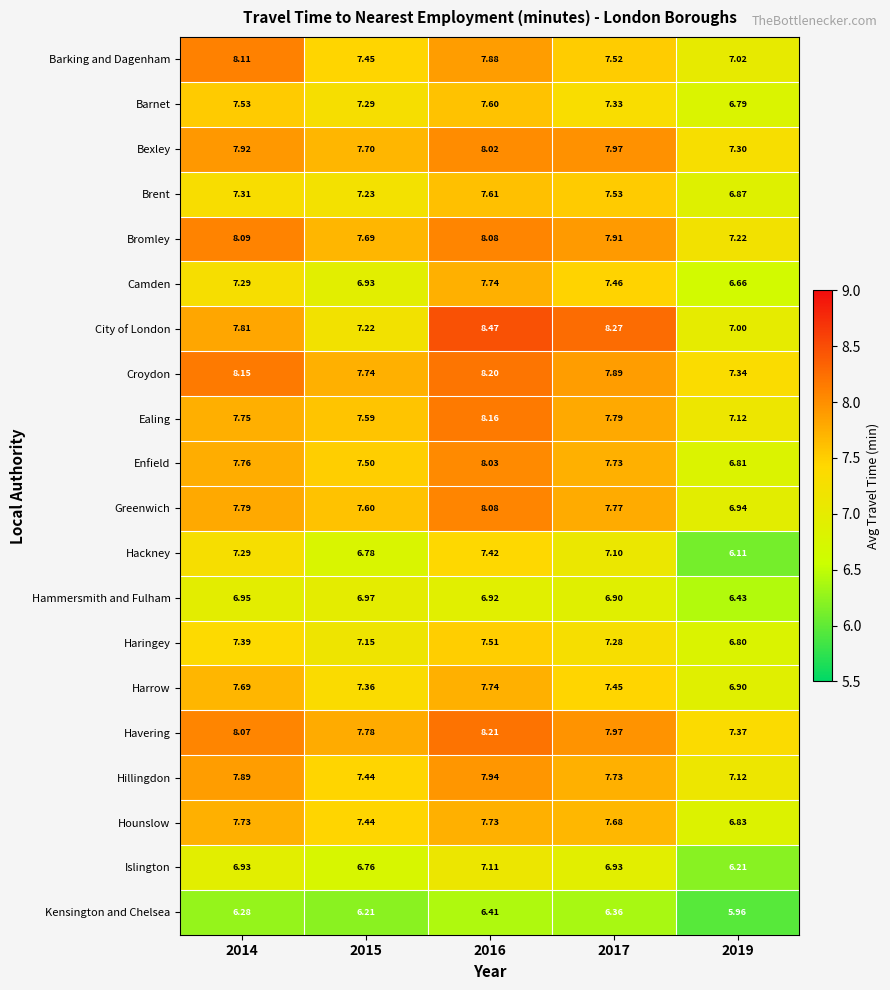

At which category is the sum across all series the highest?

2016